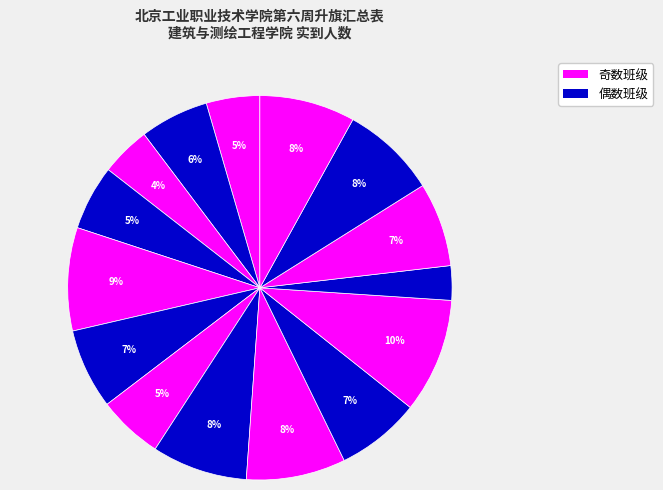

Which slice is the smallest?

智建2331